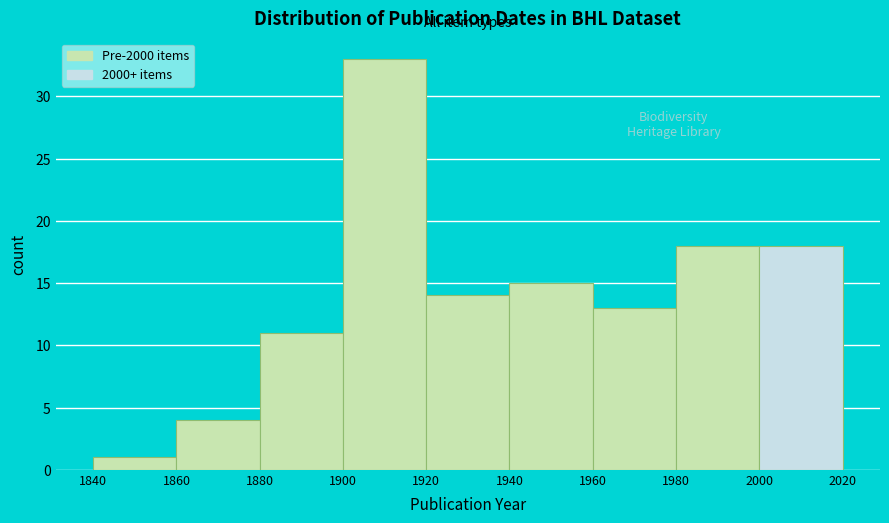

Reading left to right, list every bar in this chart as the range it spans on the x-axis followed by its height. The values are not printed on the chart, so give them approximately, as read against the axis.

1840 to 1860: 1
1860 to 1880: 4
1880 to 1900: 11
1900 to 1920: 33
1920 to 1940: 14
1940 to 1960: 15
1960 to 1980: 13
1980 to 2000: 18
2000 to 2020: 18